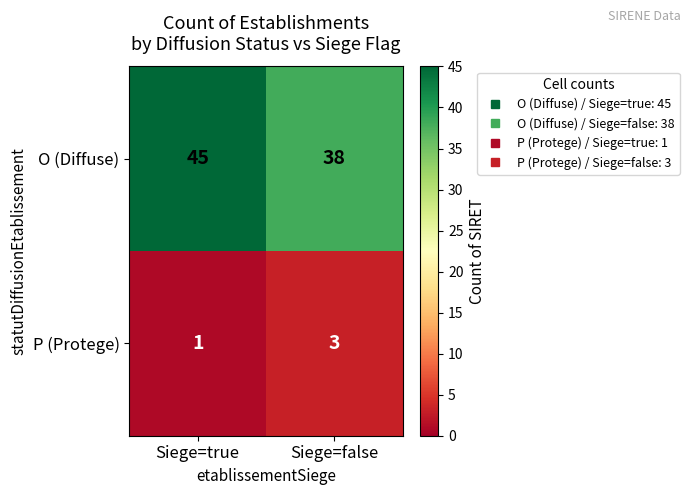

Reading left to right, extract all data points from this chart.

O (Diffuse): Siege=true=45	Siege=false=38
P (Protege): Siege=true=1	Siege=false=3